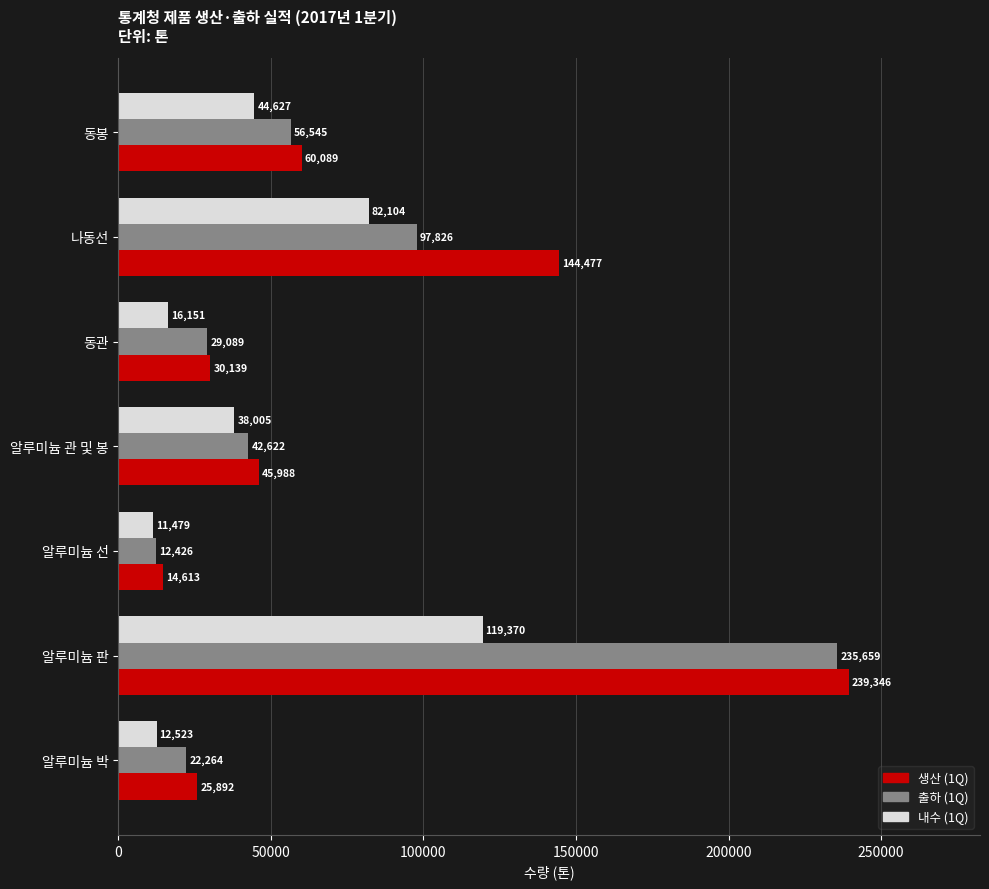

Rank the categories by 출하 (1Q) value from highest to lowest.

알루미늄 판, 나동선, 동봉, 알루미늄 관 및 봉, 동관, 알루미늄 박, 알루미늄 선